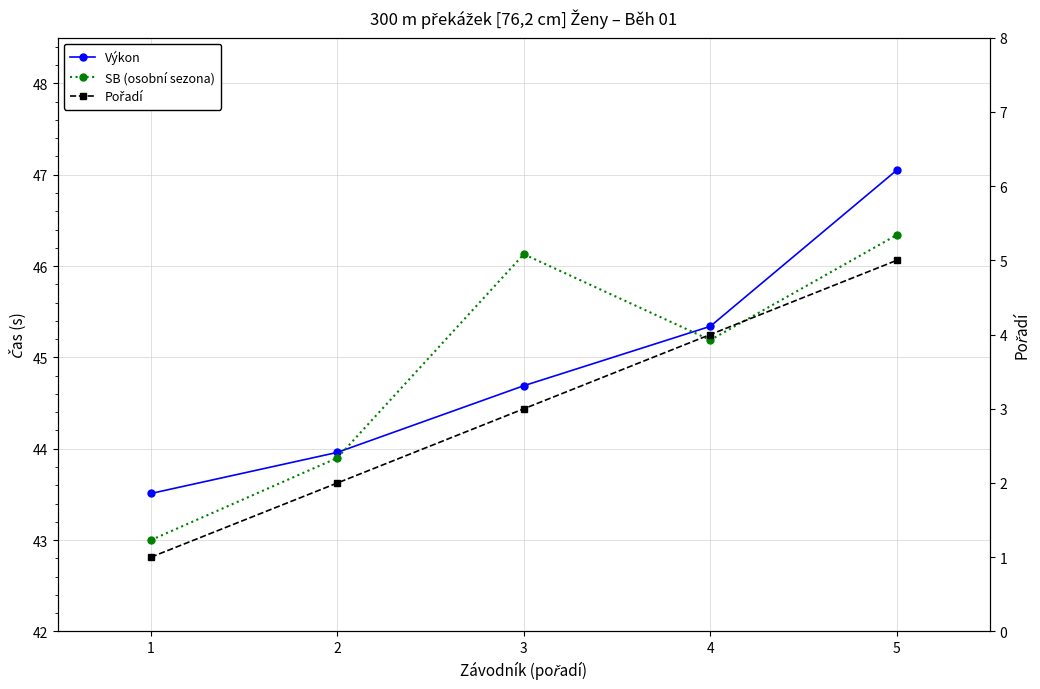

Rank the series at 2 from highest to lowest value.

Výkon, SB (osobní sezona), Pořadí